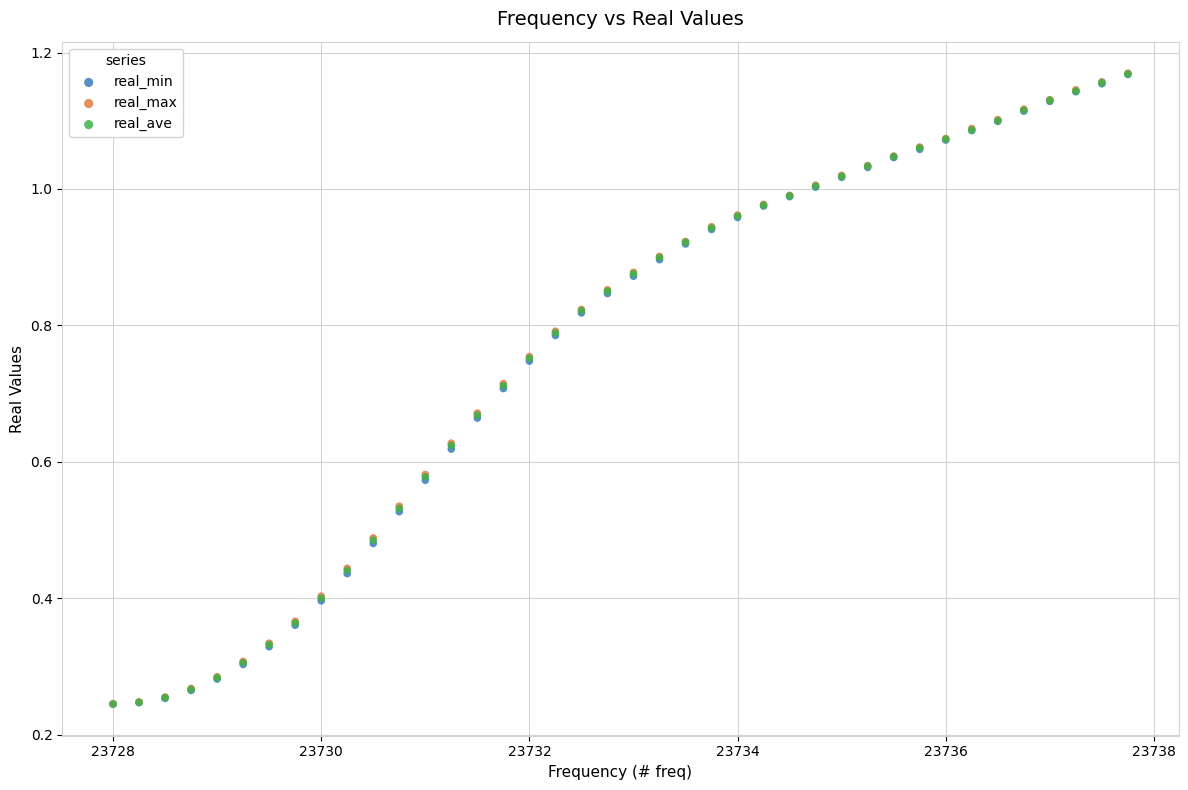

Which series has the largest Y range (max minus min)?

real_max